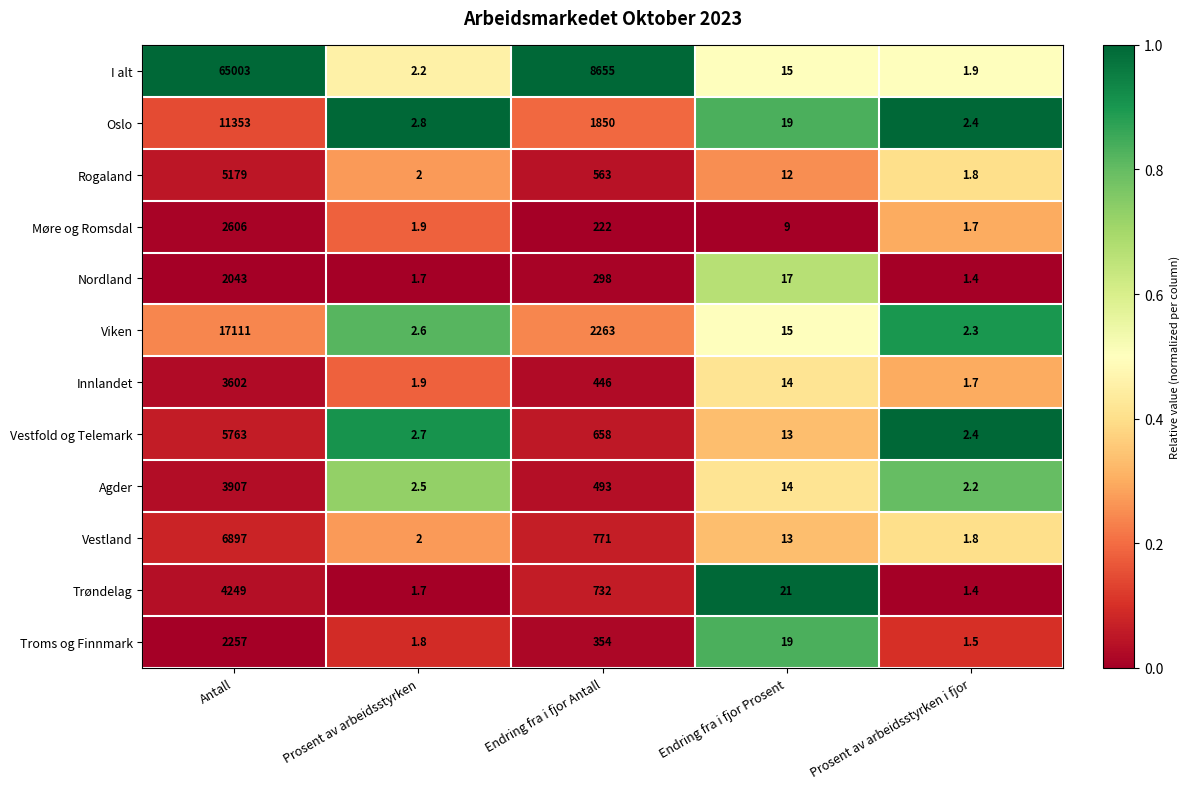

Which category has the lowest value across all series?

Prosent av arbeidsstyrken i fjor